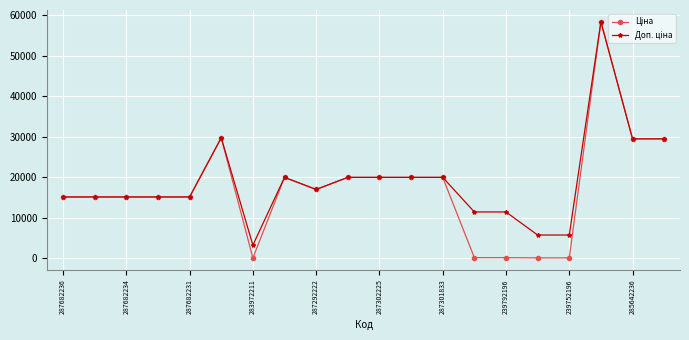

At how many categories does at least one series exceed 1126?

20